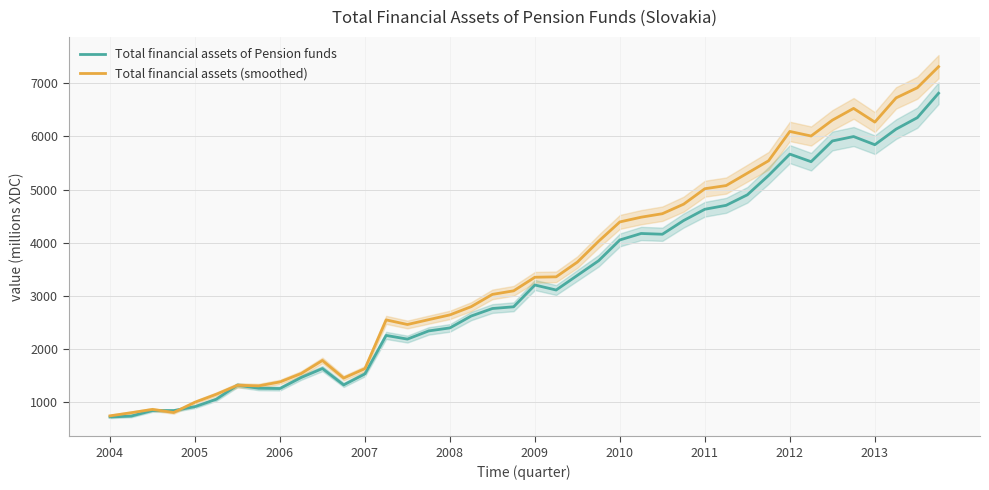

Rank the series at 21 from lowest to highest value.

Total financial assets of Pension funds, Total financial assets (smoothed)